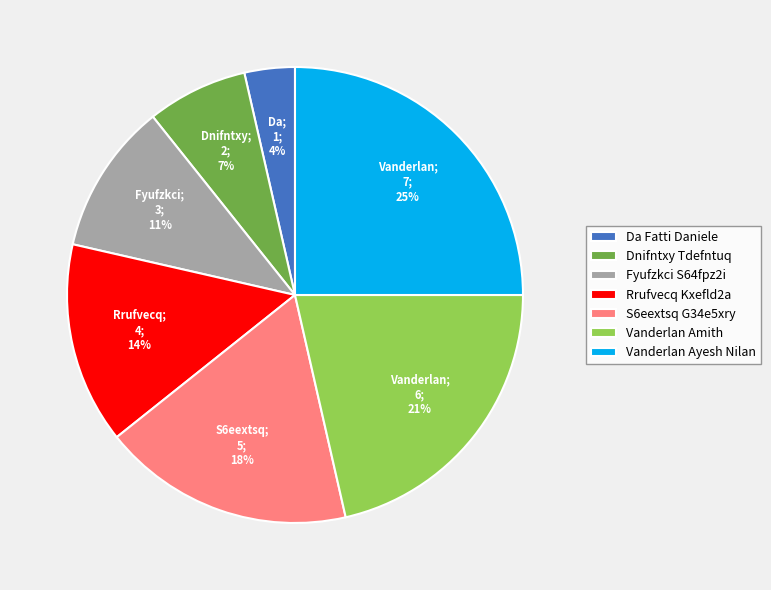

To the nearest percent, what is the difference between the largest and smallest slice percentages?

21%